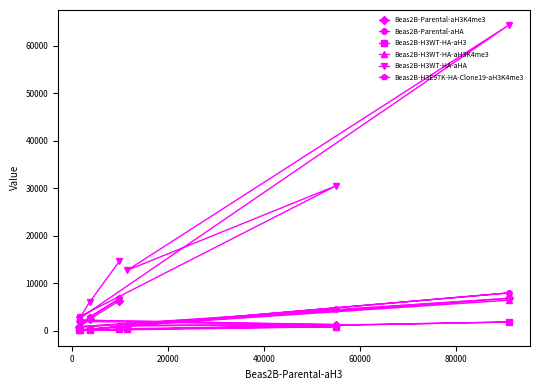

How many lines are shown in the chart?

6